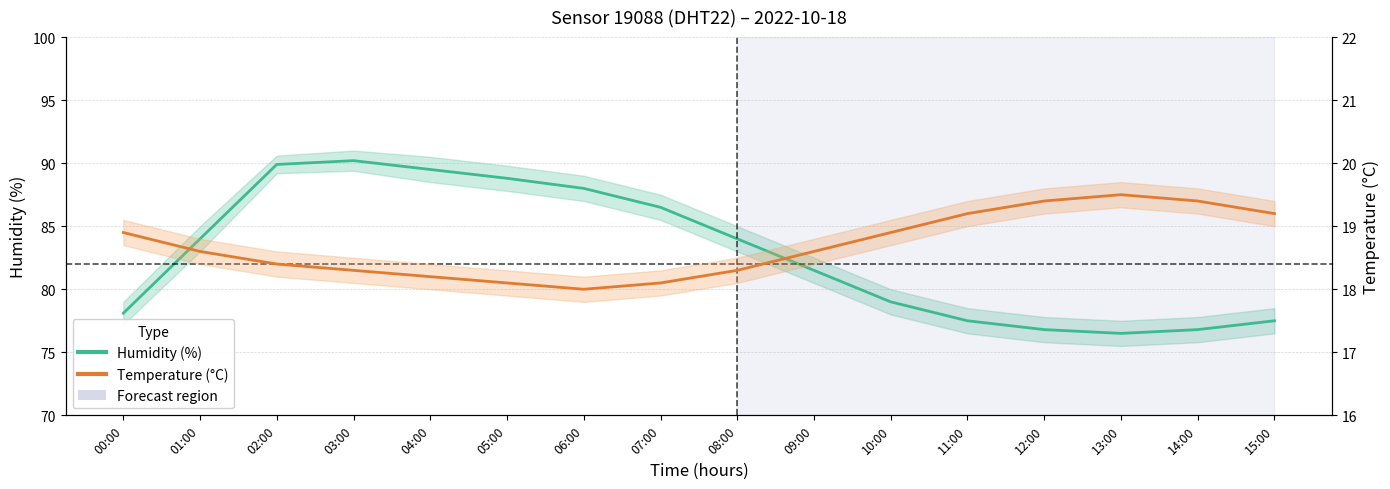

Which series has the largest total across all categories?

Humidity (%)